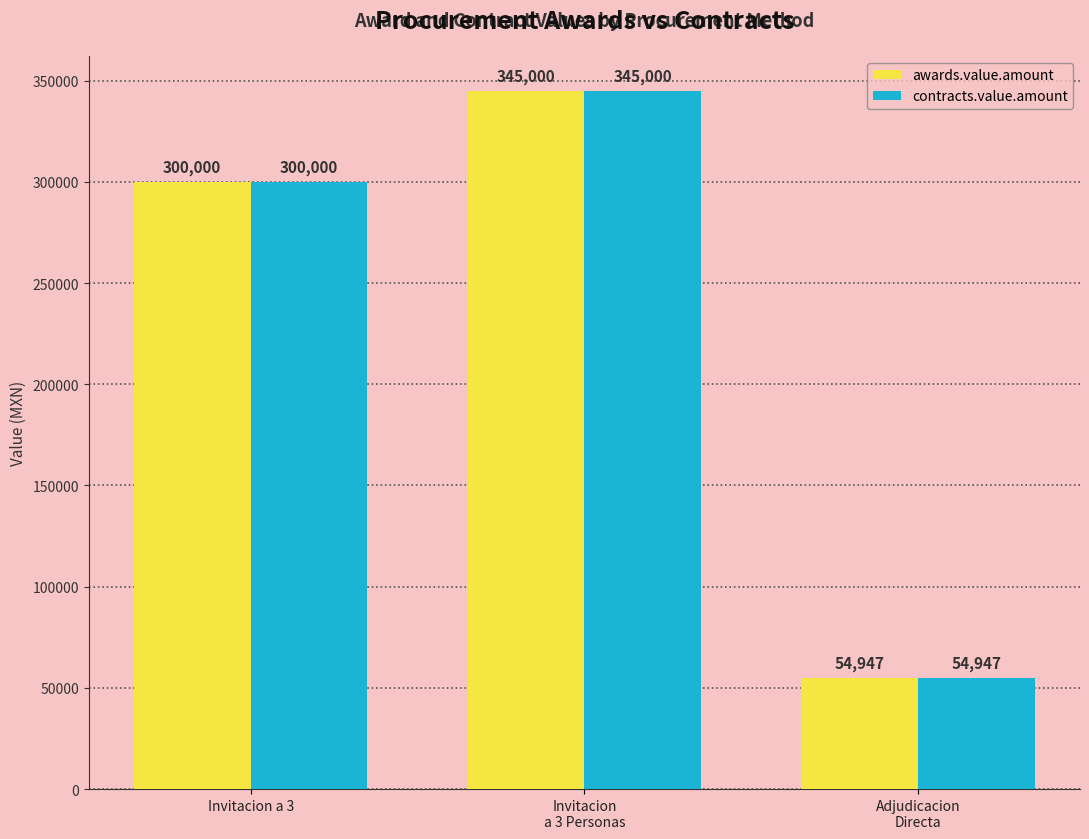

Does the chart contain stacked bars?

No